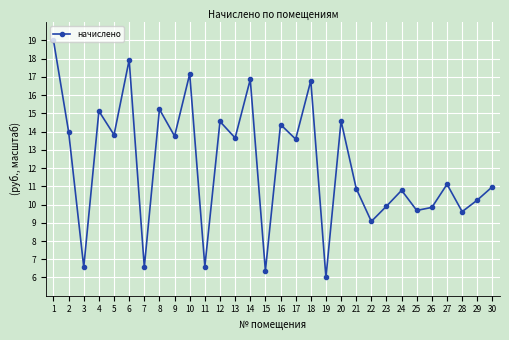

What is the sum of the values at 1 and 12?

33.6